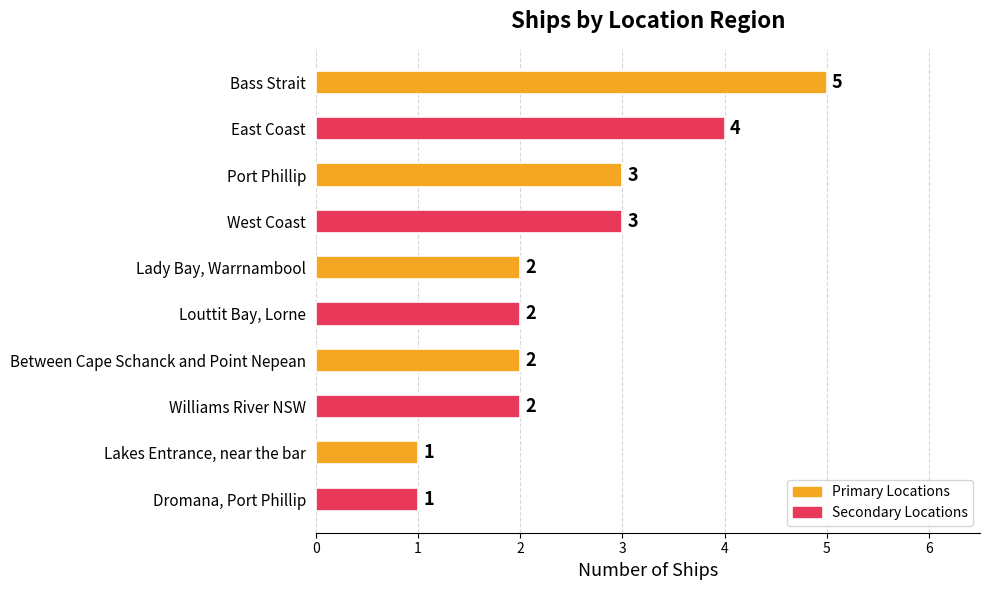

How many distinct data groups are displayed?

1